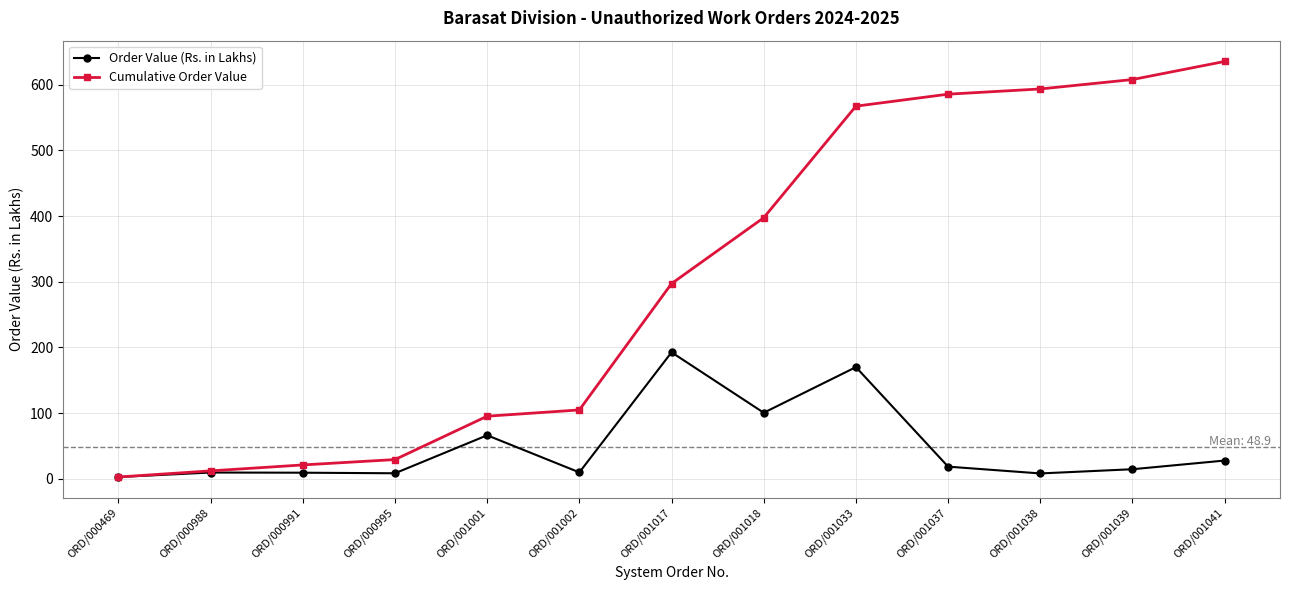

What is the value of the Cumulative Order Value point at the 13th from the left?

635.5